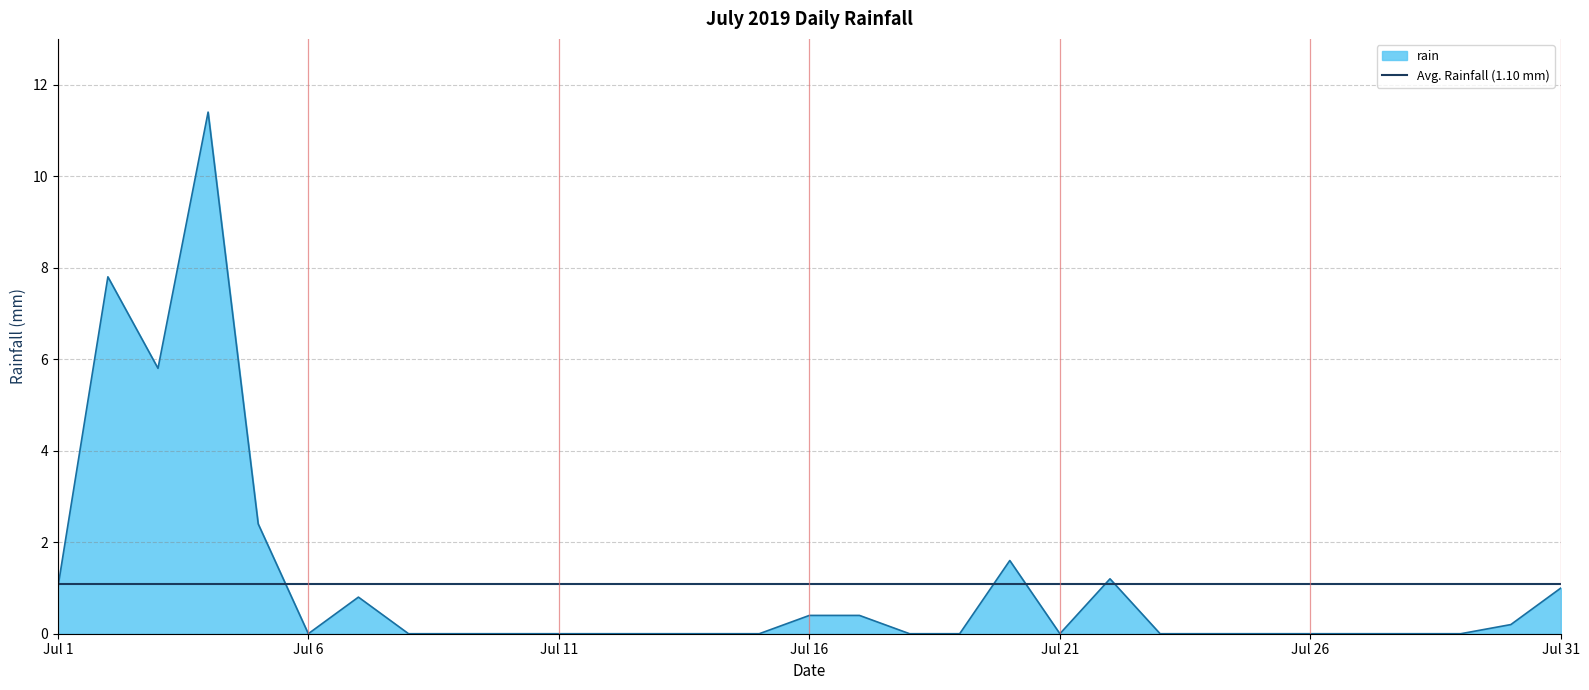

What is the maximum value for rain?

11.4